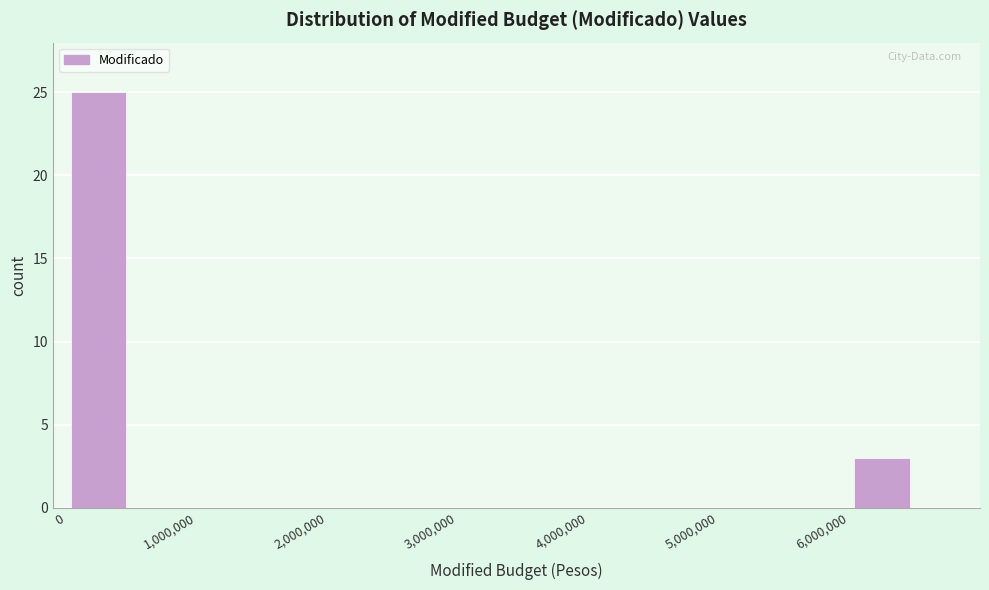

What is the height of the bar covering 0 to 500000 on the x-axis? The values are not printed on the chart, so give them approximately, as read against the axis.

25